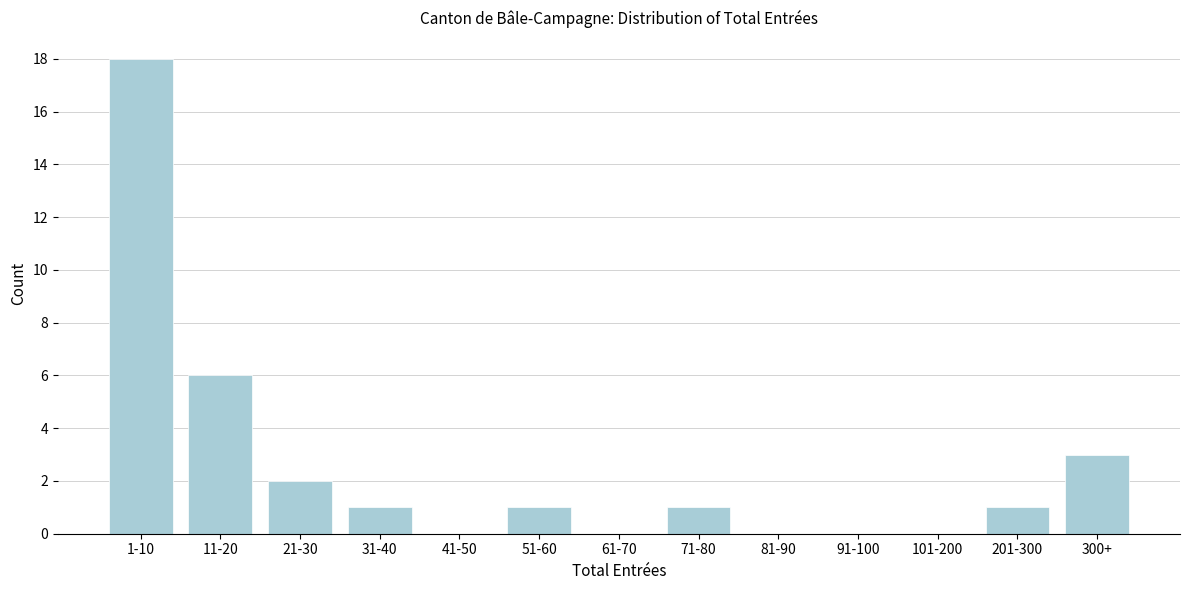

Reading right to left, list all the values displayed in this chart.

300+=3	201-300=1	101-200=0	91-100=0	81-90=0	71-80=1	61-70=0	51-60=1	41-50=0	31-40=1	21-30=2	11-20=6	1-10=18